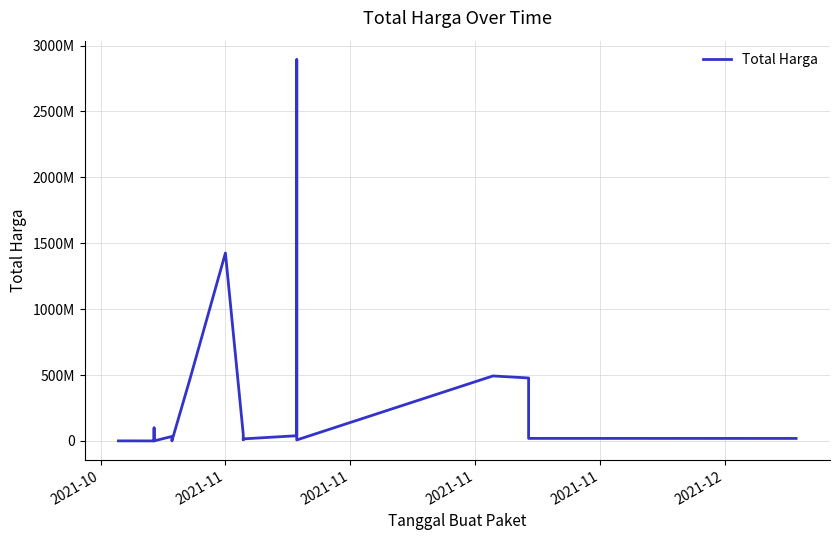

At which category does the data reach its first local valley?

2021-11